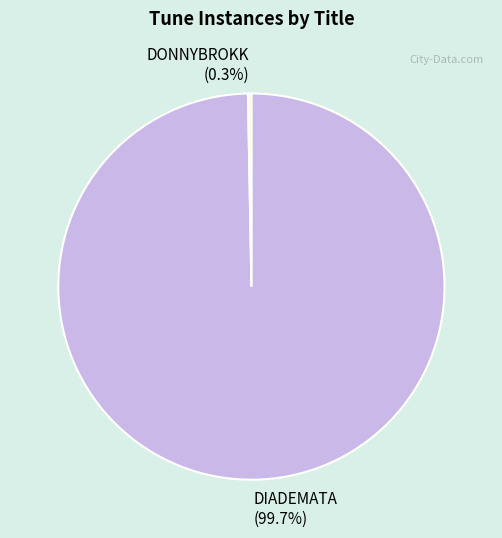

To the nearest percent, what is the combined percentage of DIADEMATA and DONNYBROKK?

100%